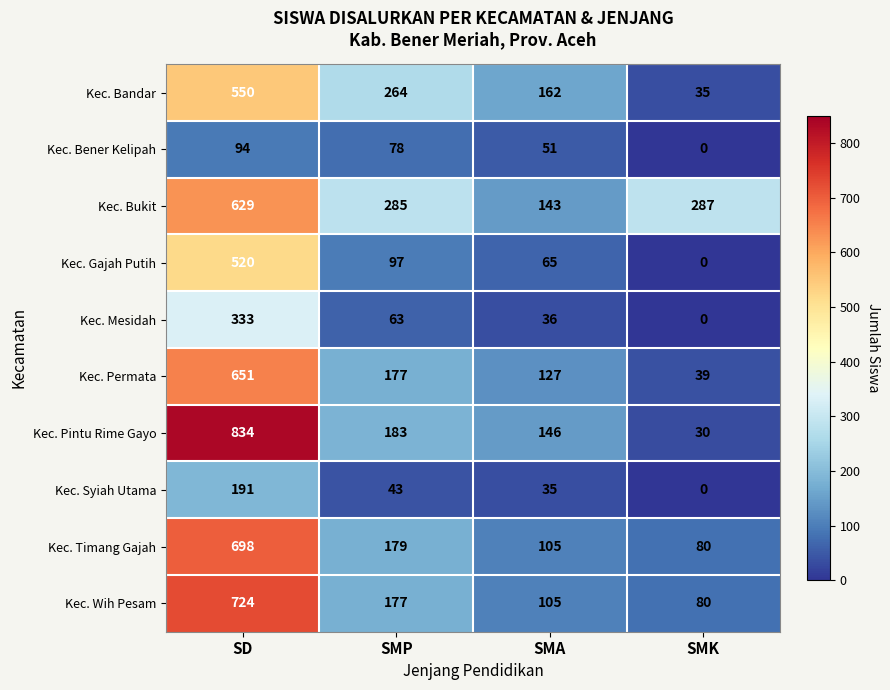

What is the difference between the second highest and second lowest values in the Kec. Permata series?

50